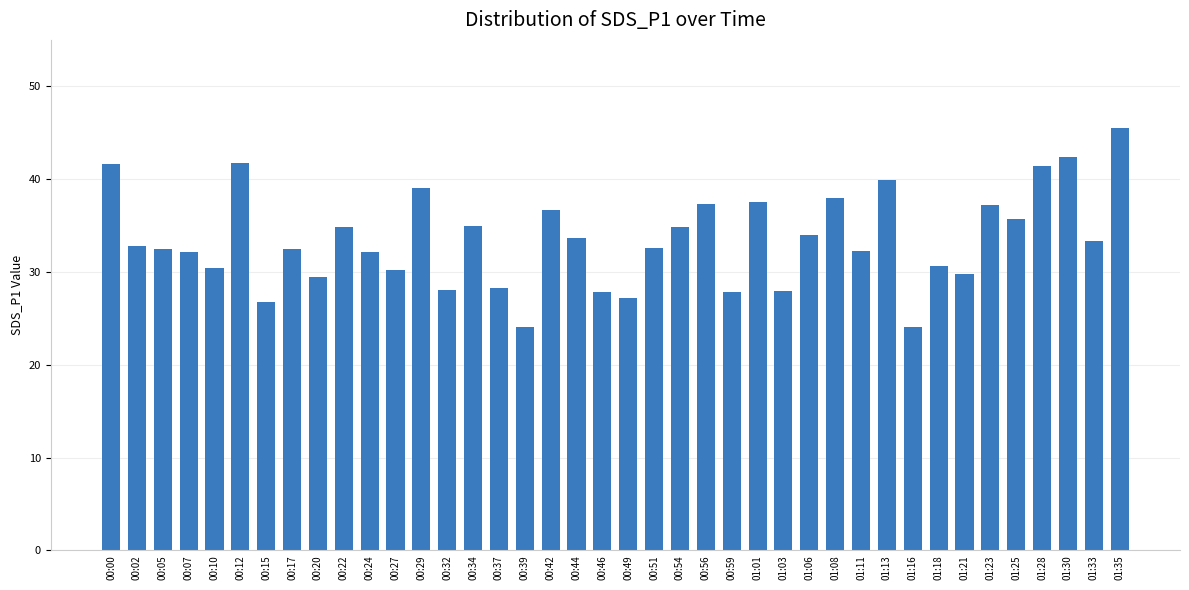

Count the number of data series in this chart.

1